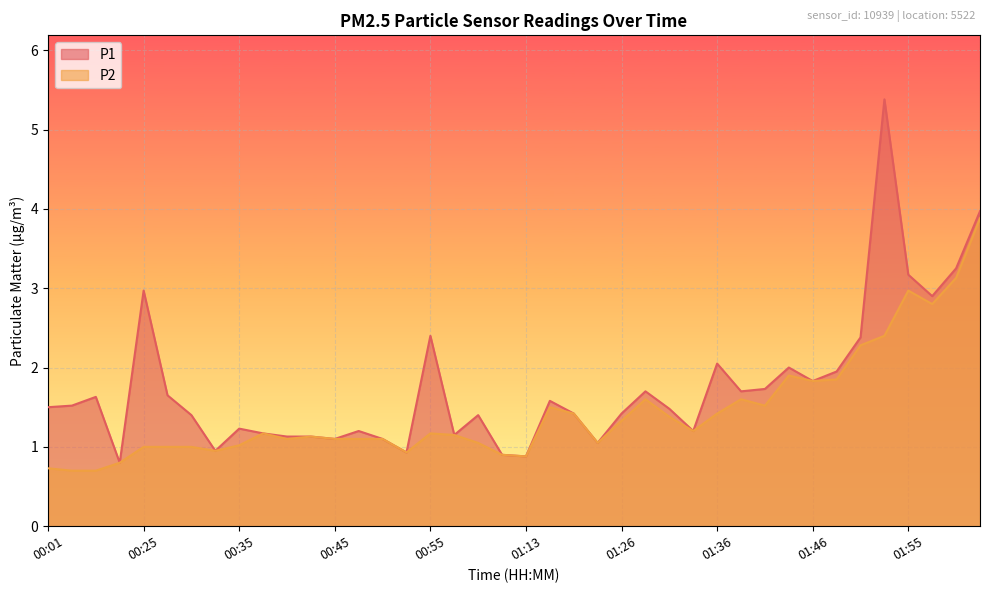

At which category does P1 reach its first local peak?

00:06